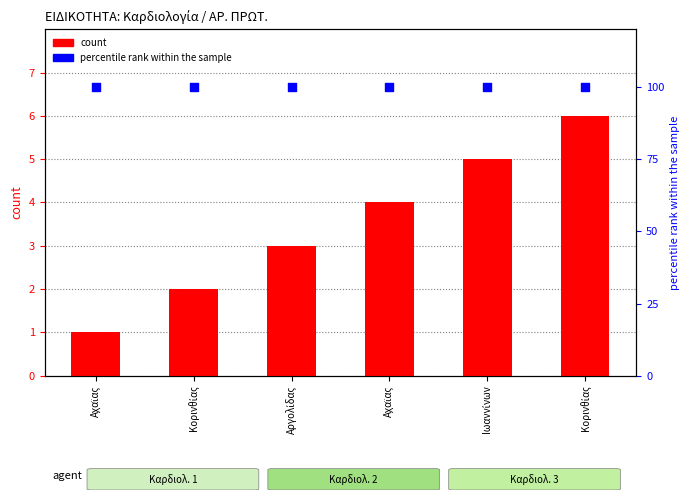

At how many categories does at least one series exceed 75?

6